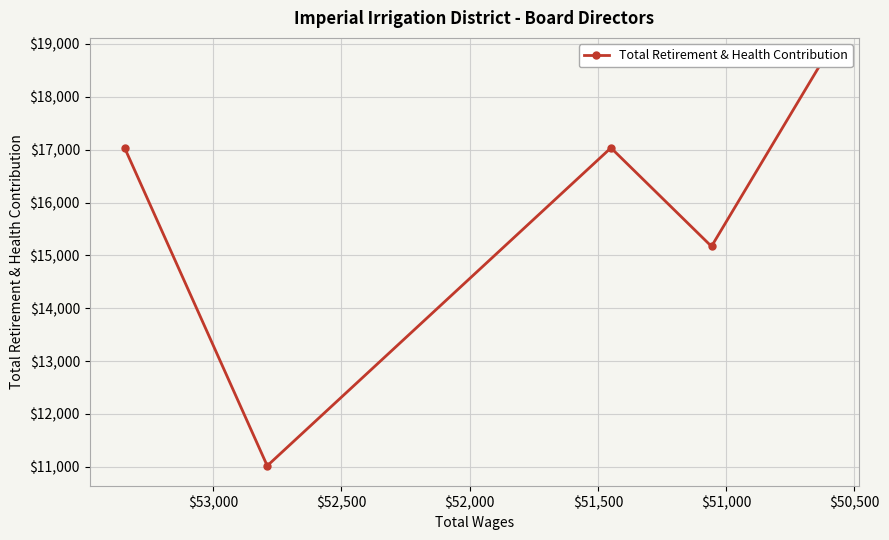

What is the difference between the maximum and minimum values?

7710